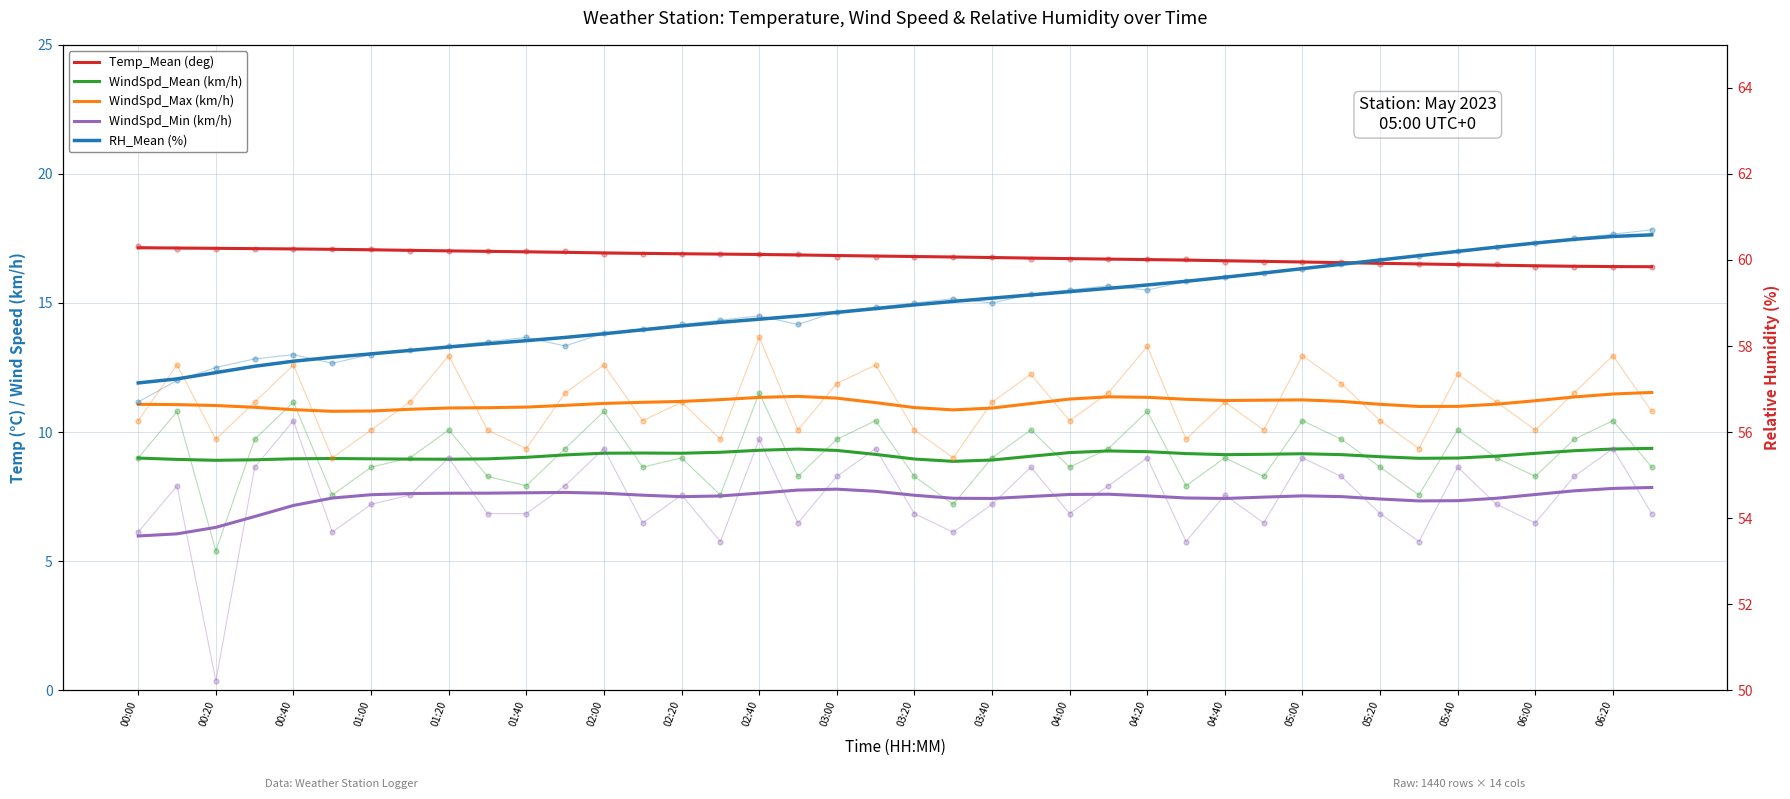

What is the label of the 30th point from the right?

01:40